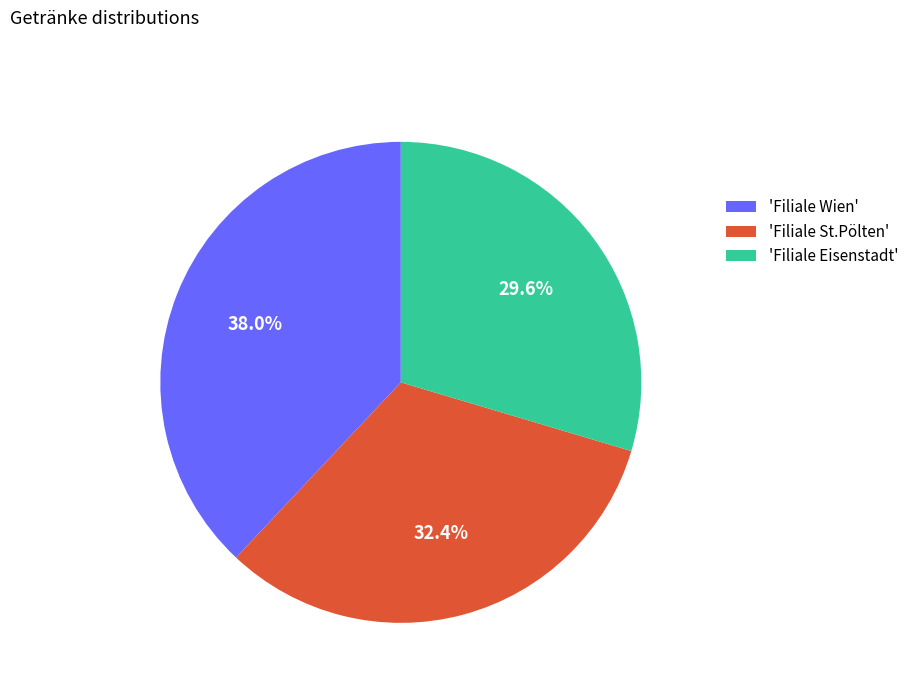

What is the ratio of the value at 'Filiale Eisenstadt' to the value at 'Filiale Wien'?

0.8